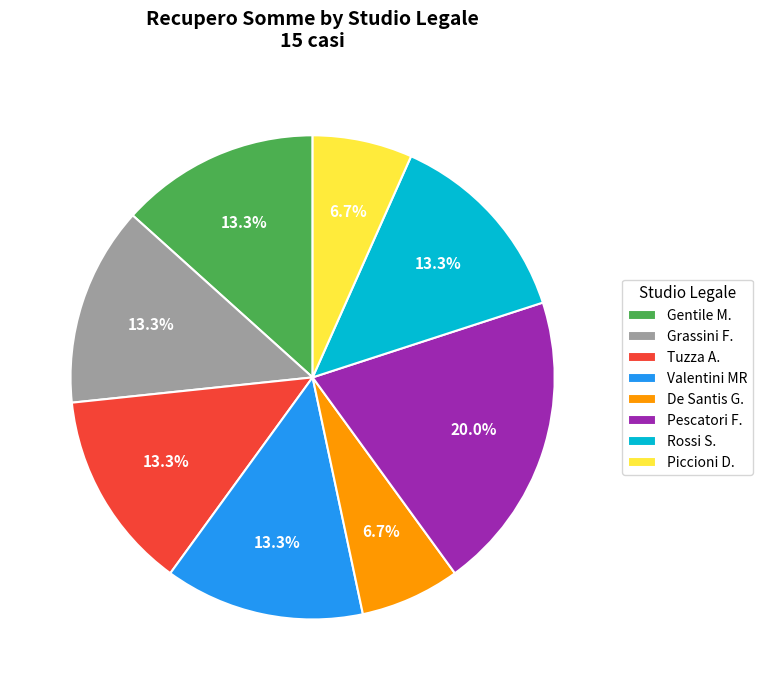

Do Grassini F. and Gentile M. together represent more than half of the pie?

No